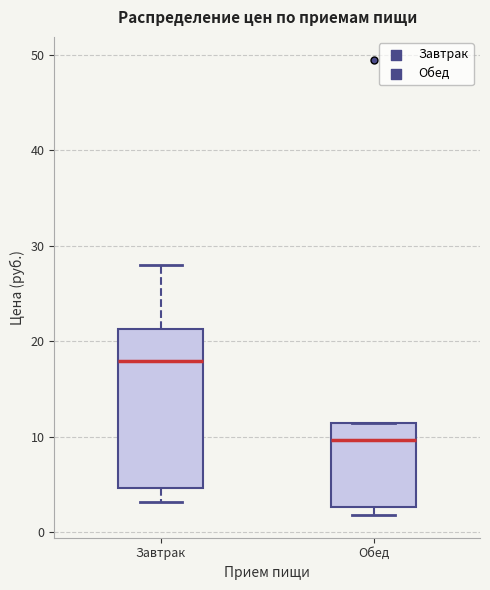

Reading left to right, read every box against the y-axis: the position of its median line, the range the box covers, and the ends of its whiskers. The values are not printed on the chart, so give them approximately, as read against the axis.

Завтрак: median 18, box 5 to 21, whiskers 3 to 28
Обед: median 10, box 3 to 11, whiskers 2 to 11